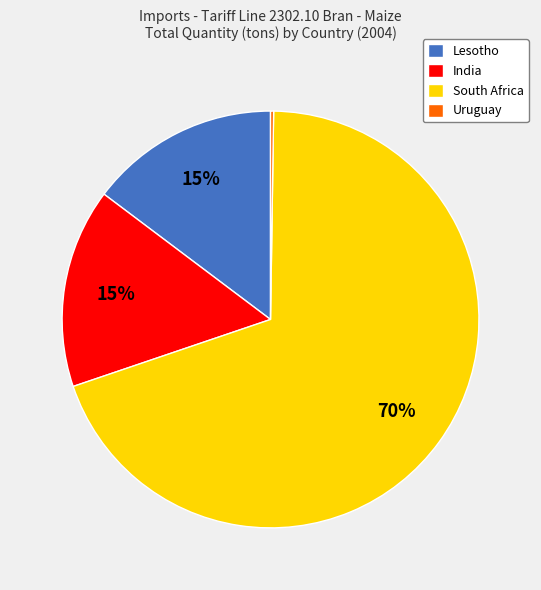

Does South Africa account for over 50% of the chart?

Yes